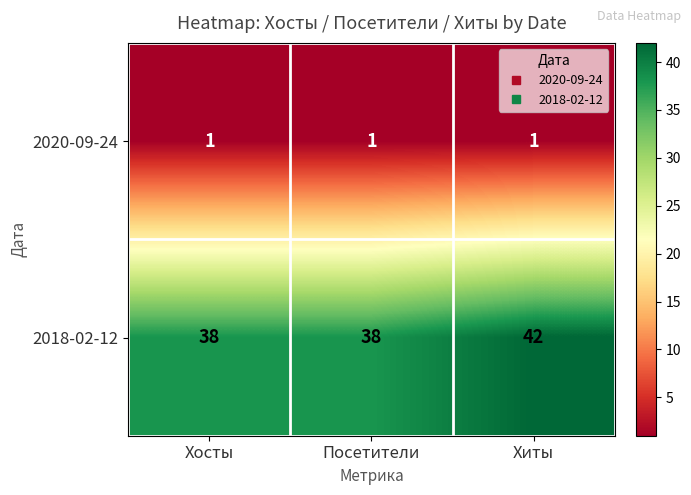

The value of 2018-02-12 at Хиты is 10. True or false?

False